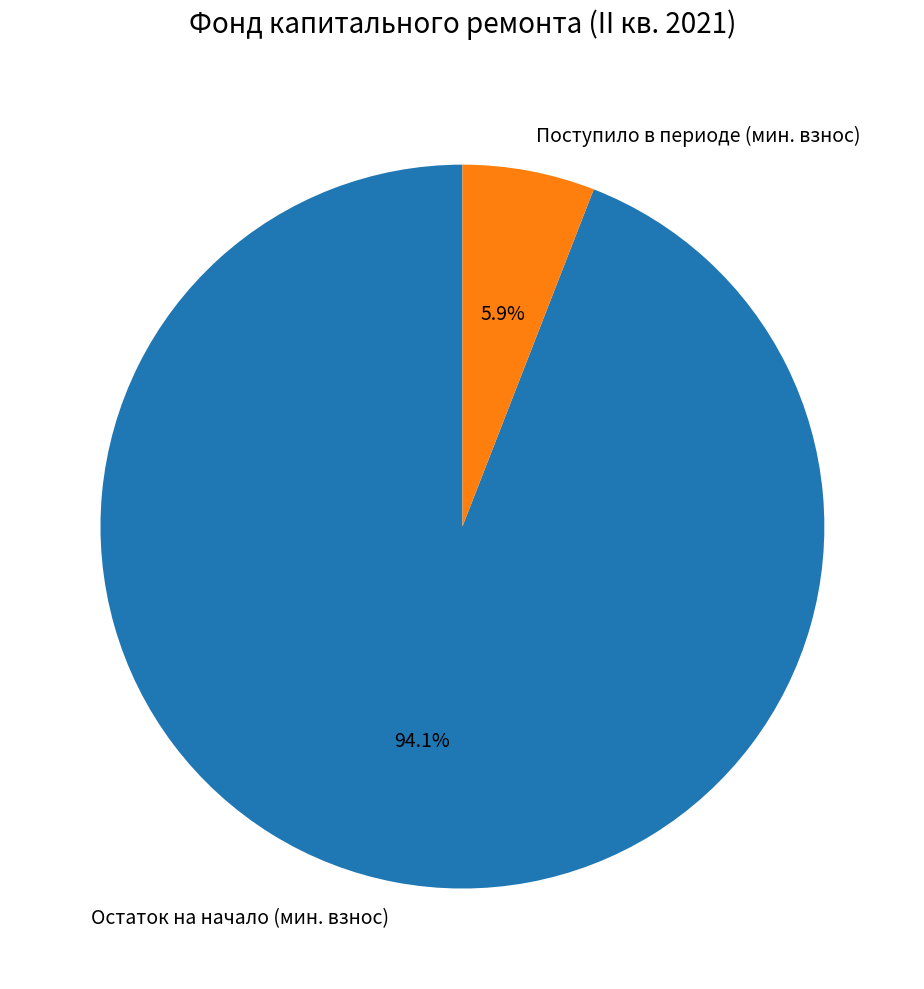

Which slice represents more than half of the pie?

Остаток на начало (мин. взнос)